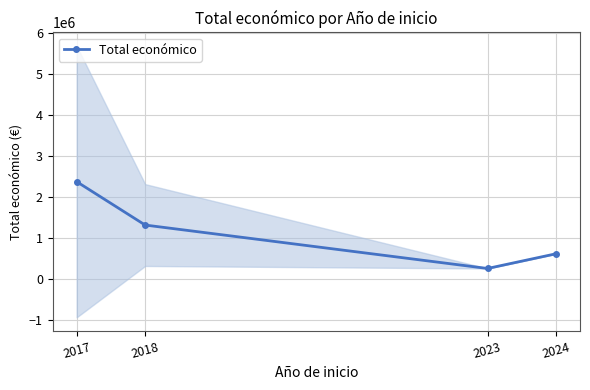

Approximately how many times larger is the value at 2018 compared to 2017?

0.6